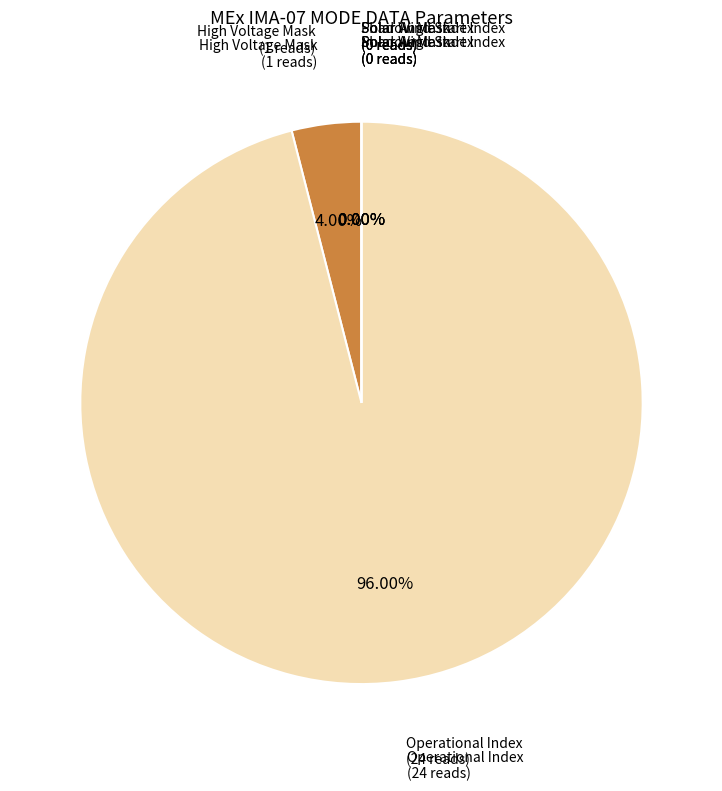

Which slice is the smallest?

Shadow Mask